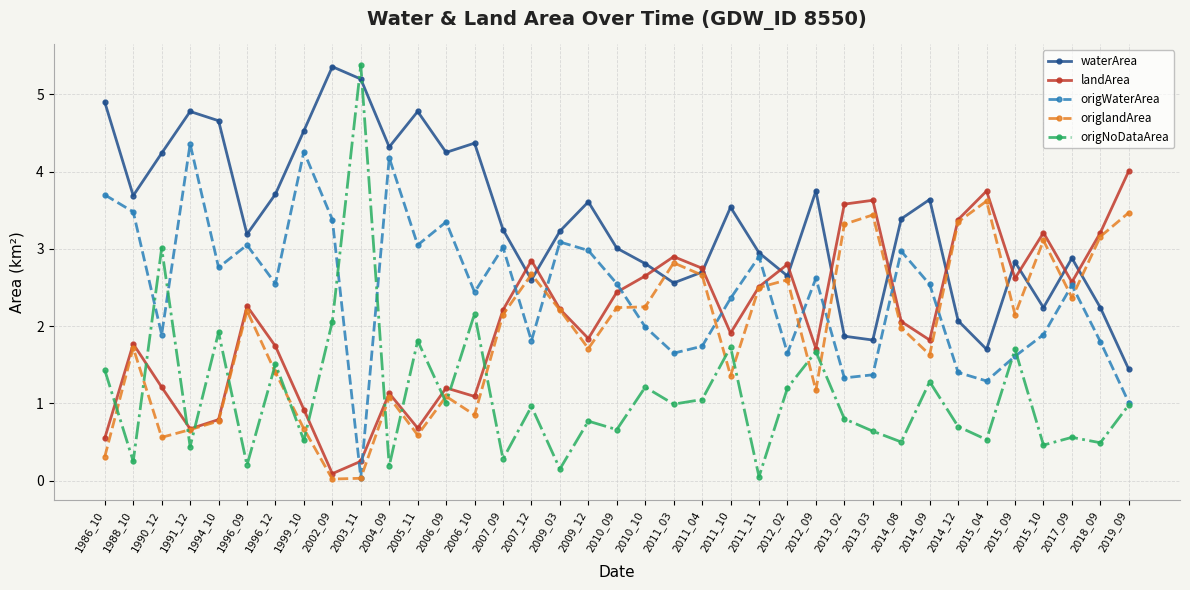

What is the value of the waterArea point at the 4th from the left?

4.8